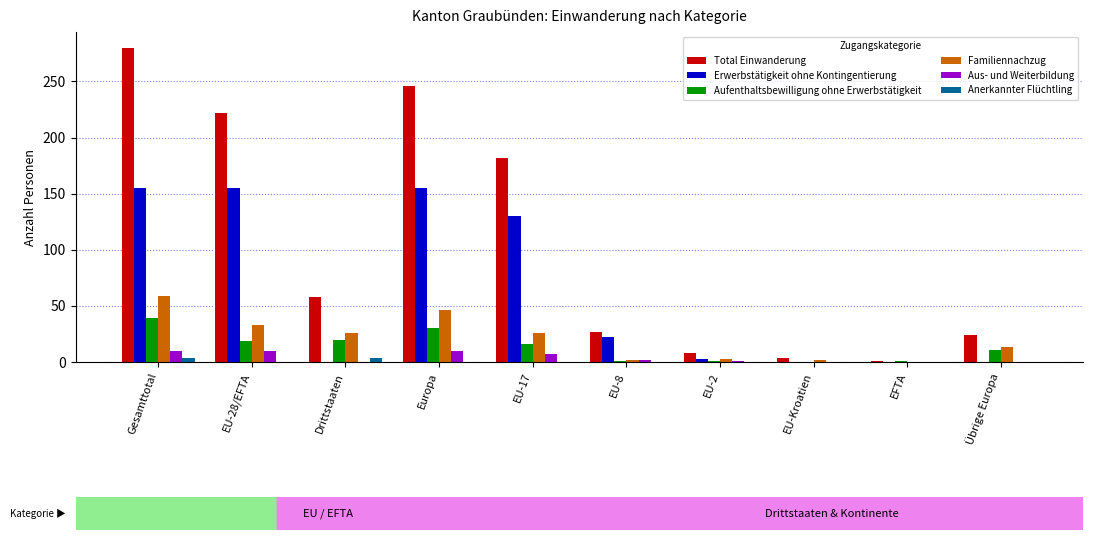

How many distinct data groups are displayed?

6